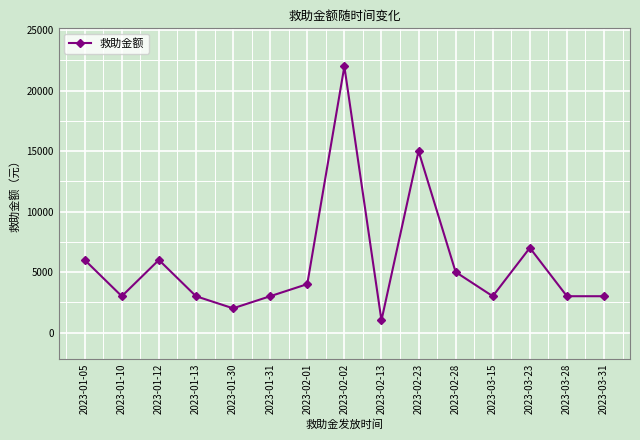

At which label is the value closest to 11500?

2023-02-23